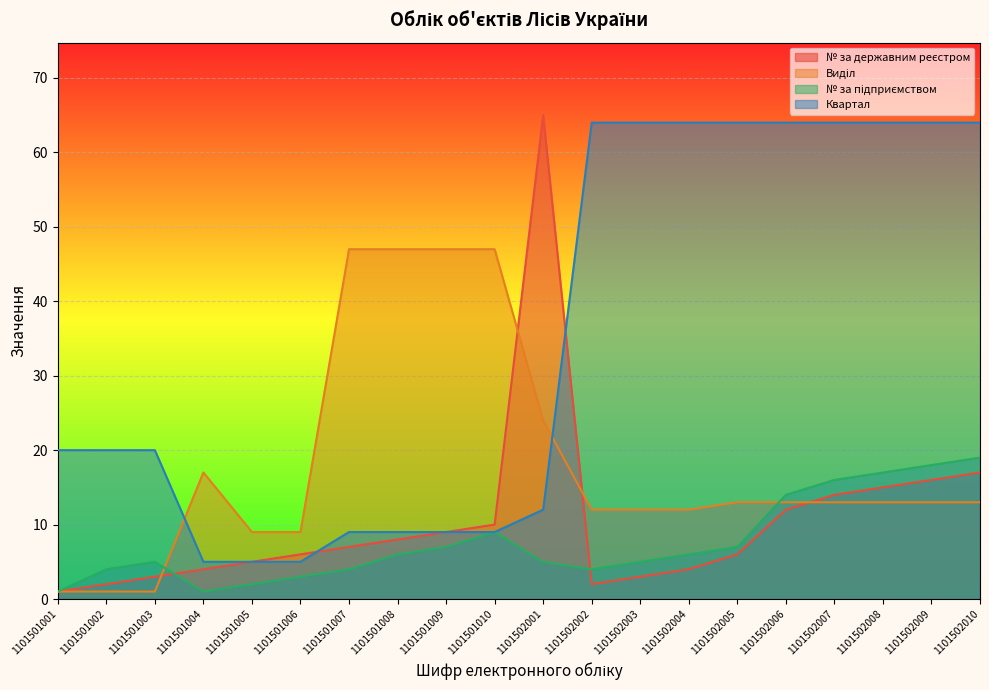

At which label does № за державним реєстром first exceed 7?

1101501008